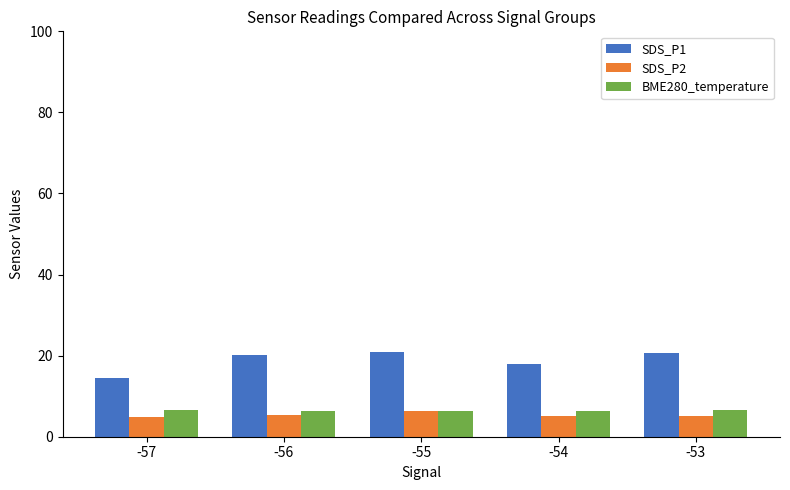

Which series changed the most between -57 and -54?

SDS_P1